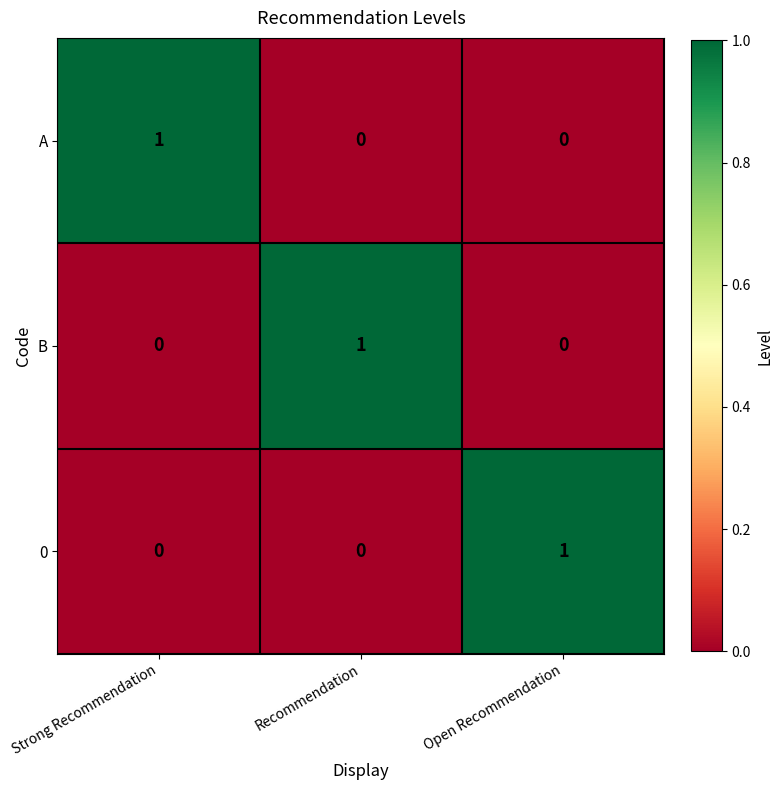

At how many categories does at least one series exceed 0?

3